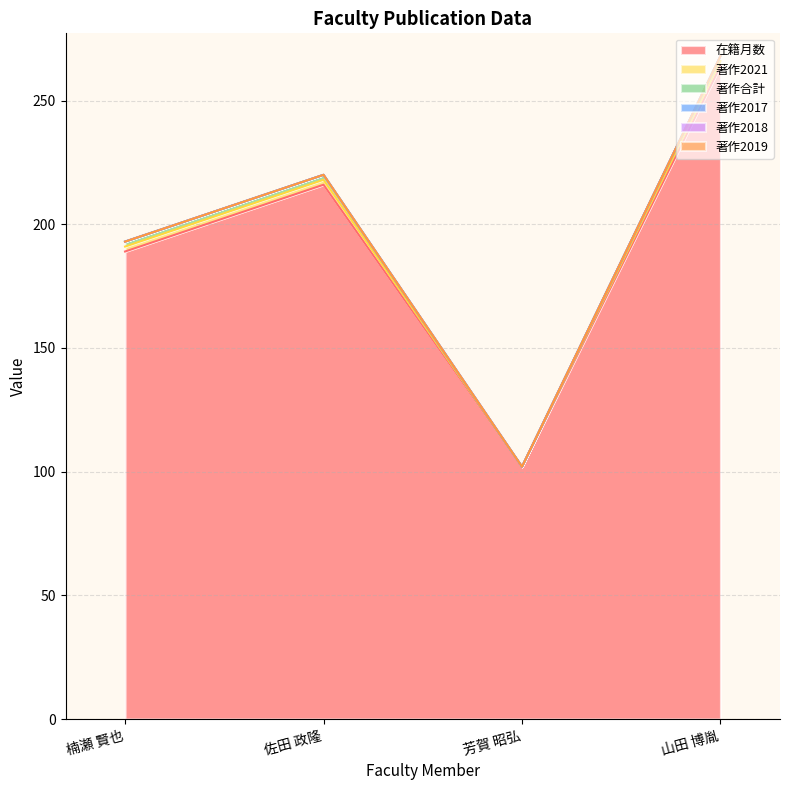

List the series in order of their peak value, highest first.

在籍月数, 著作2021, 著作合計, 著作2017, 著作2018, 著作2019